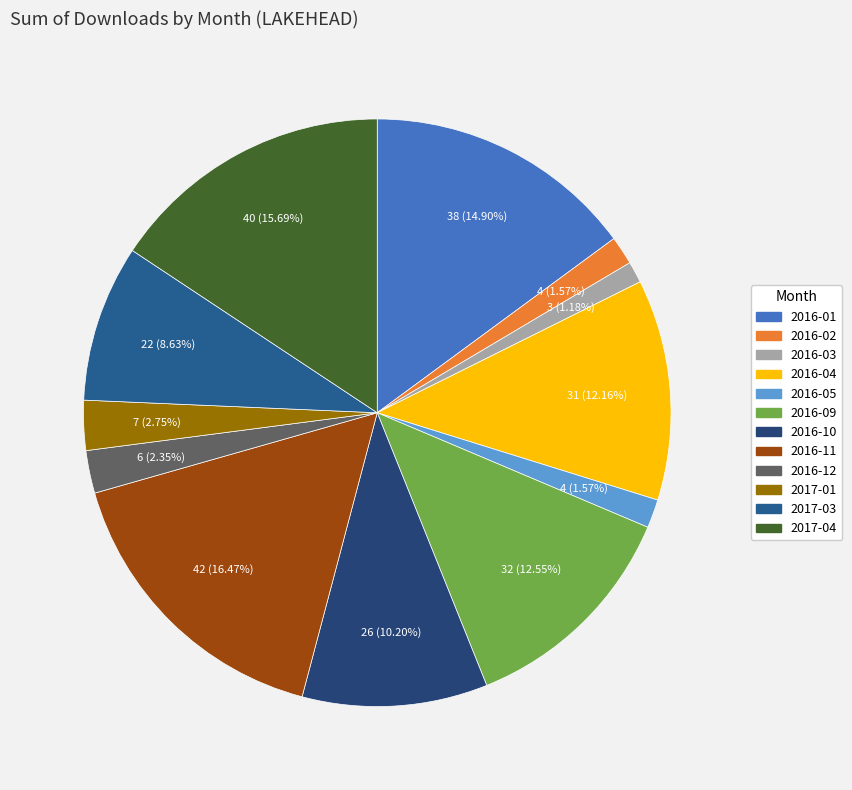

Which slice is the largest?

2016-11